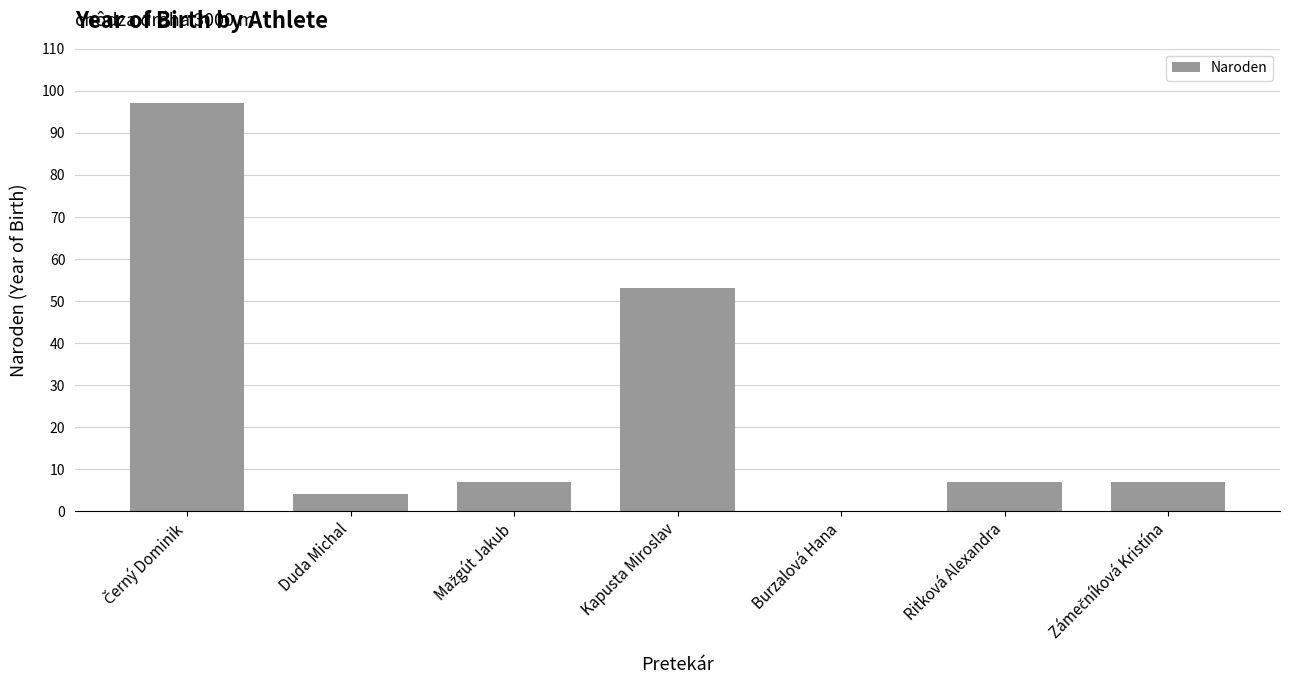

Where is the data nearest to the value 48?

Kapusta Miroslav